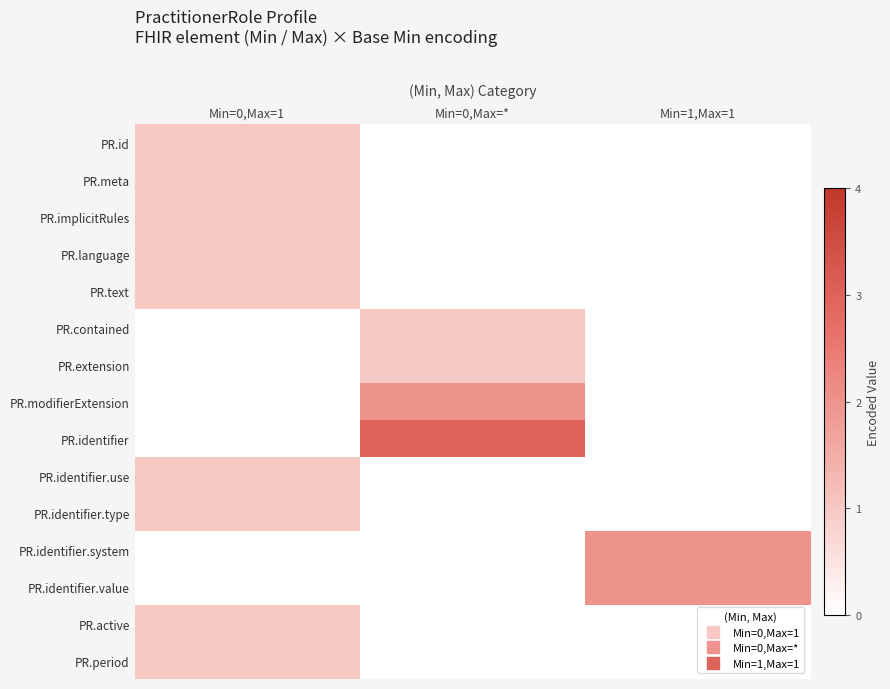

Reading right to left, list all the values displayed in this chart.

PR.id: Min=1,Max=1=0	Min=0,Max=*=0	Min=0,Max=1=1
PR.meta: Min=1,Max=1=0	Min=0,Max=*=0	Min=0,Max=1=1
PR.implicitRules: Min=1,Max=1=0	Min=0,Max=*=0	Min=0,Max=1=1
PR.language: Min=1,Max=1=0	Min=0,Max=*=0	Min=0,Max=1=1
PR.text: Min=1,Max=1=0	Min=0,Max=*=0	Min=0,Max=1=1
PR.contained: Min=1,Max=1=0	Min=0,Max=*=1	Min=0,Max=1=0
PR.extension: Min=1,Max=1=0	Min=0,Max=*=1	Min=0,Max=1=0
PR.modifierExtension: Min=1,Max=1=0	Min=0,Max=*=2	Min=0,Max=1=0
PR.identifier: Min=1,Max=1=0	Min=0,Max=*=3	Min=0,Max=1=0
PR.identifier.use: Min=1,Max=1=0	Min=0,Max=*=0	Min=0,Max=1=1
PR.identifier.type: Min=1,Max=1=0	Min=0,Max=*=0	Min=0,Max=1=1
PR.identifier.system: Min=1,Max=1=2	Min=0,Max=*=0	Min=0,Max=1=0
PR.identifier.value: Min=1,Max=1=2	Min=0,Max=*=0	Min=0,Max=1=0
PR.active: Min=1,Max=1=0	Min=0,Max=*=0	Min=0,Max=1=1
PR.period: Min=1,Max=1=0	Min=0,Max=*=0	Min=0,Max=1=1